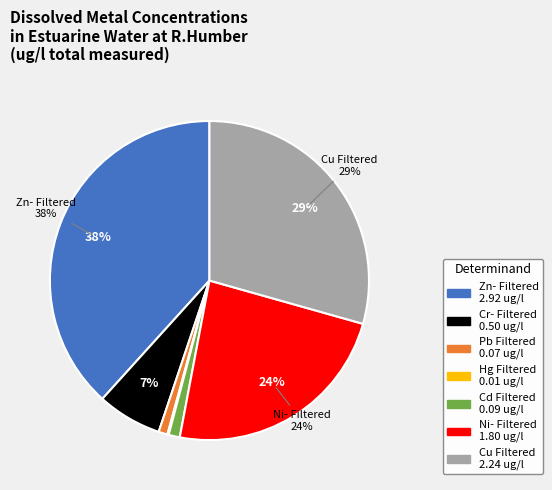

Is there any slice that represents more than half of the pie?

No